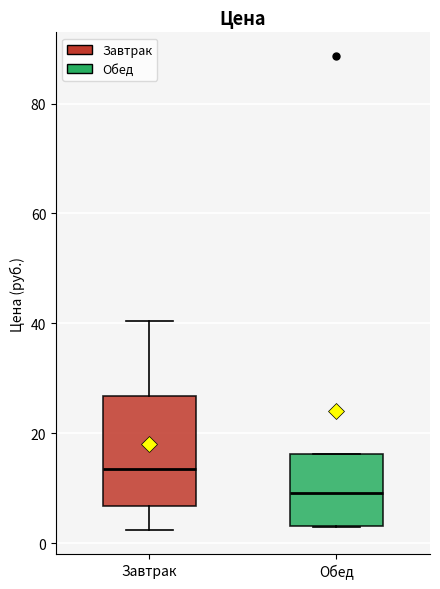

Comparing the boxes themselves (not the whiskers), which one is the tallest?

Завтрак